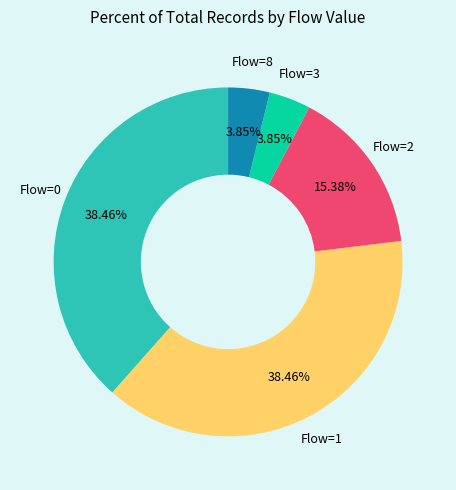

Do Flow=8 and Flow=1 together represent more than half of the pie?

No